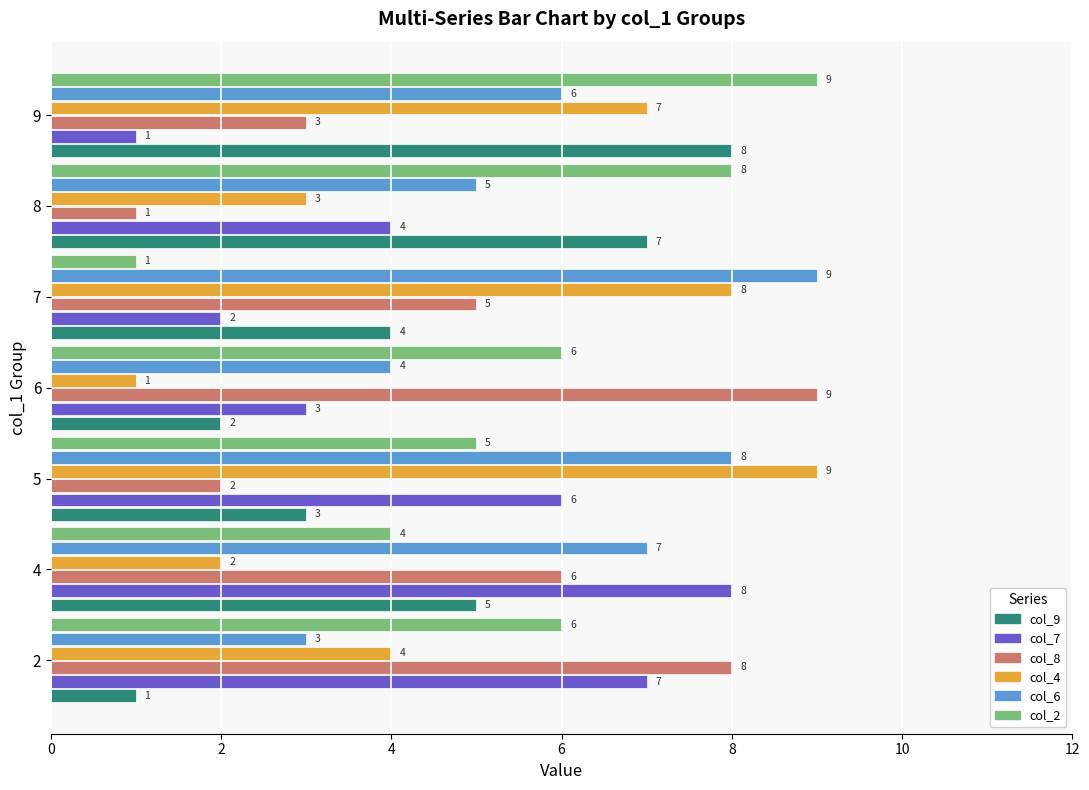

What is the difference between the second highest and minimum values in the col_8 series?

7